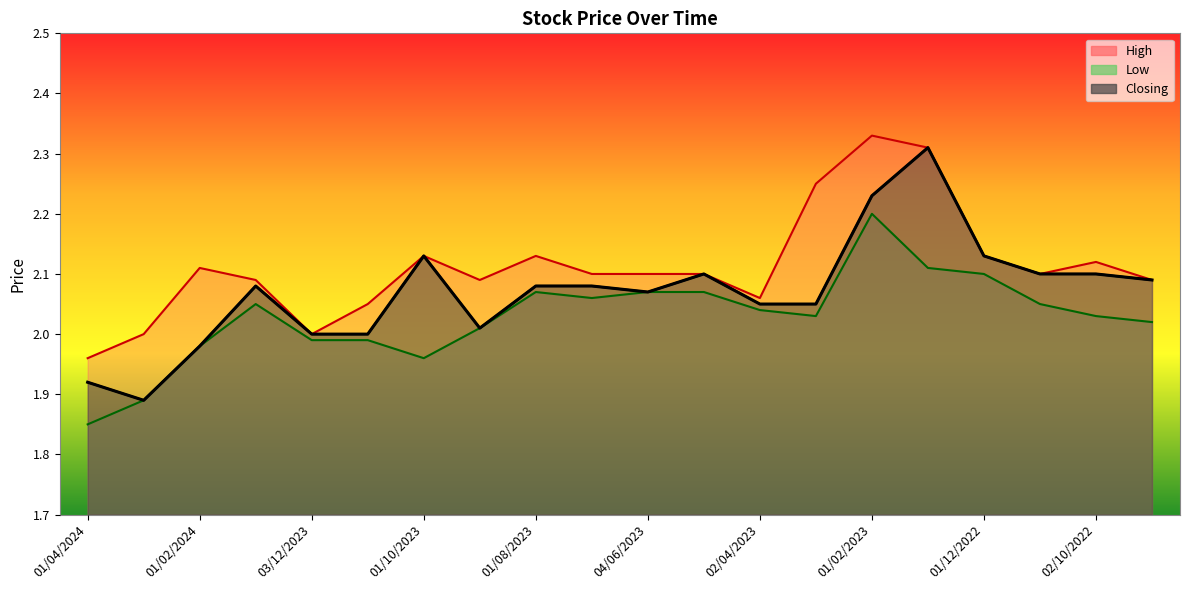

The High series shows 2.2 at 01/03/2023. True or false?

True